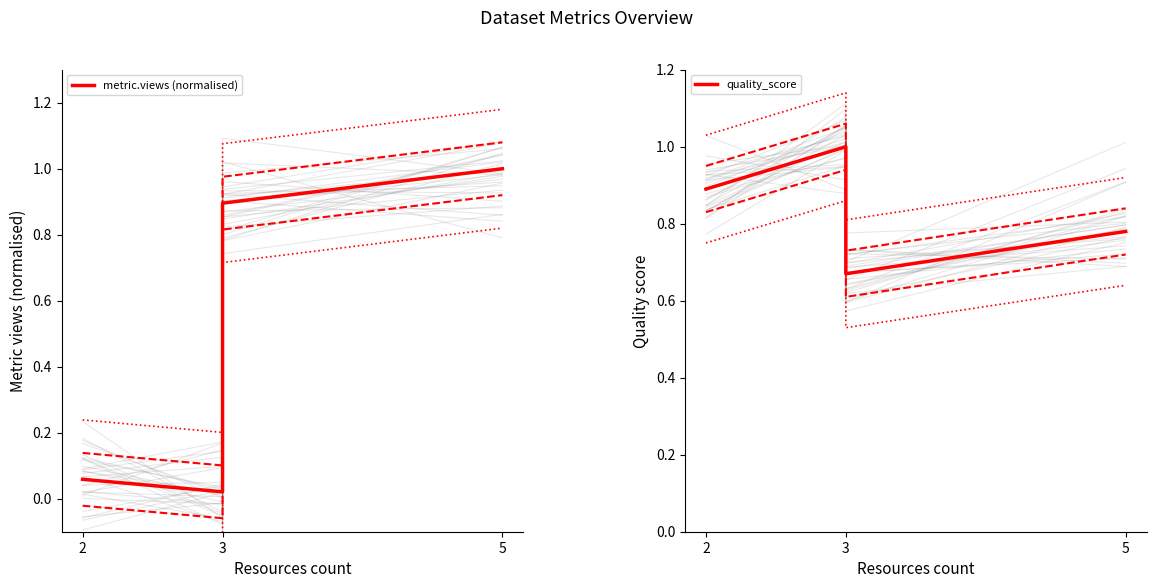

How many lines are shown in the chart?

2